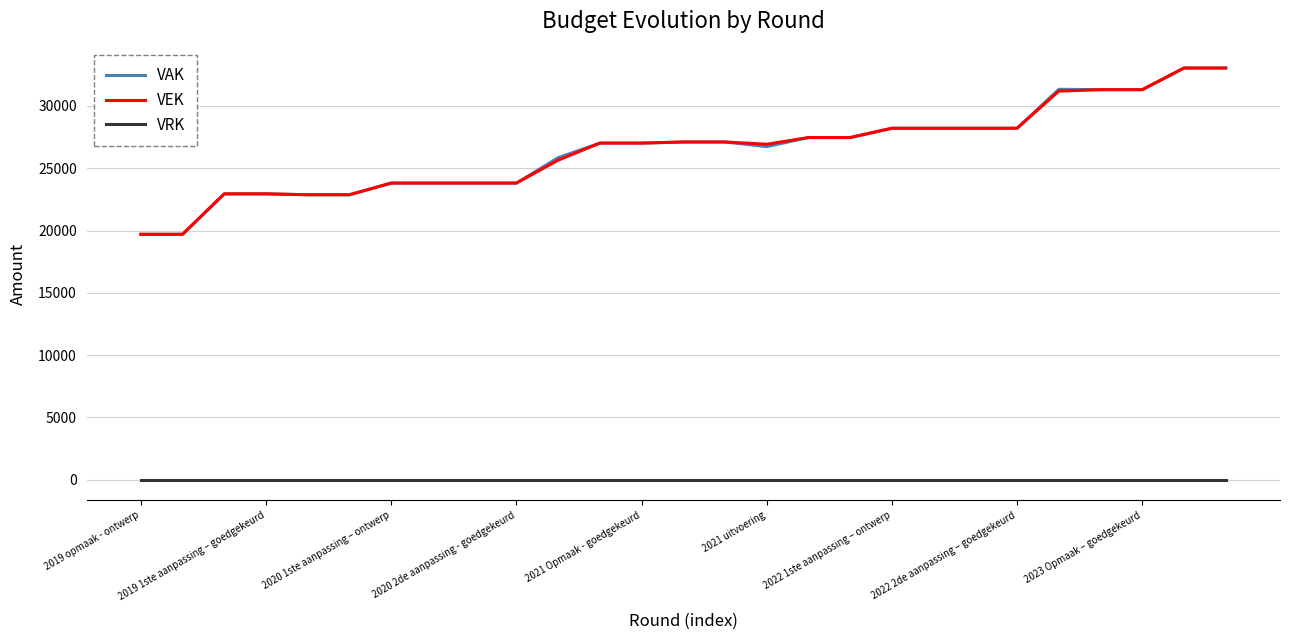

What is the greatest value displayed?

33046